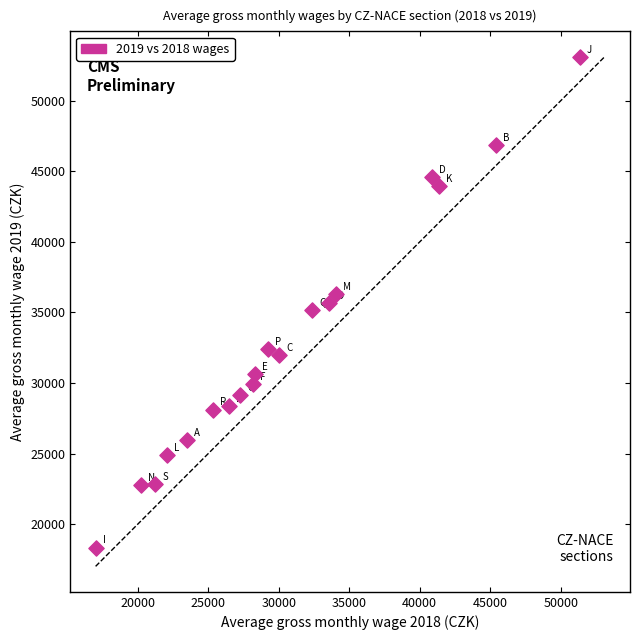

What is the range of X values (max minus min)?

34328